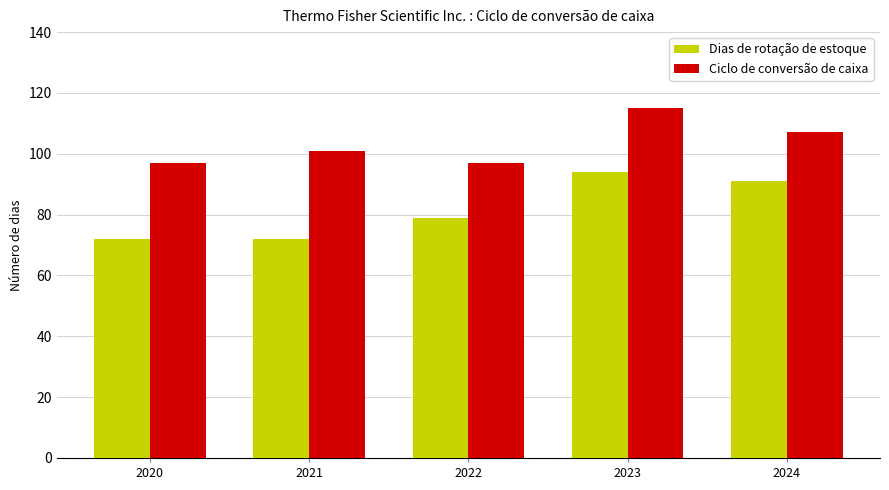

What is the value of the Dias de rotação de estoque bar at the 5th from the left?

91